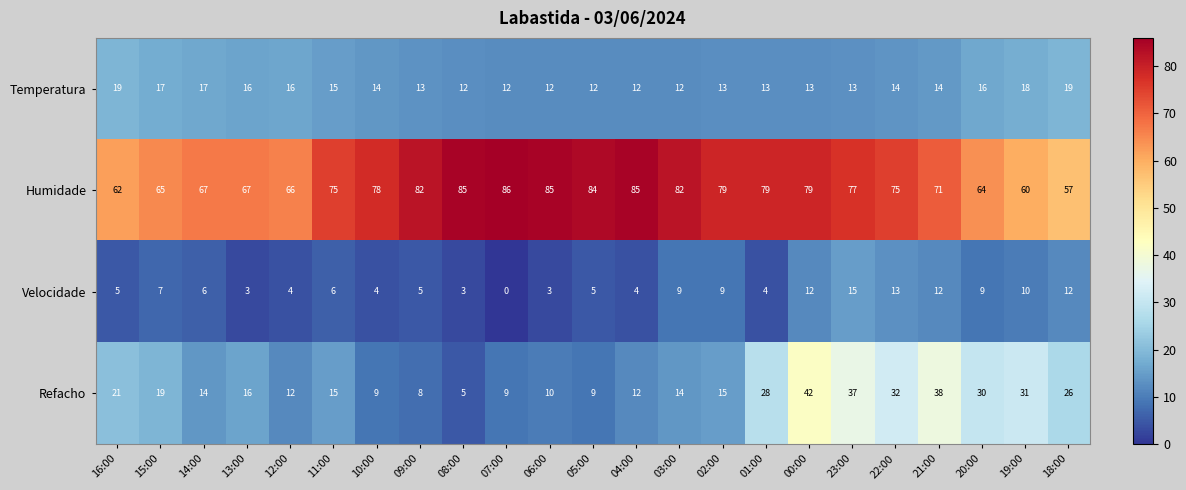

Read the Temperatura value at 16:00.

19